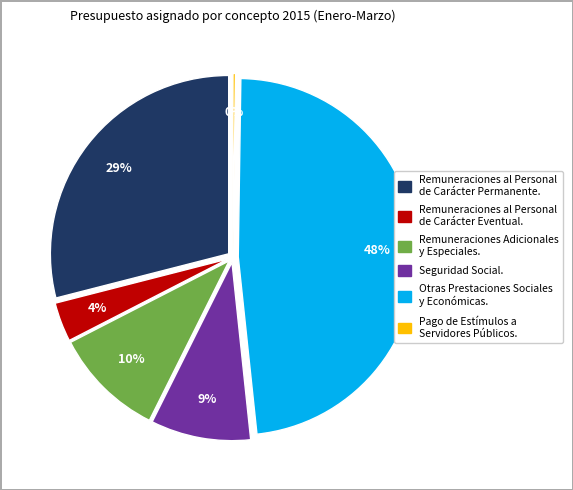

True or false: Seguridad Social accounts for 2% of the total.

False